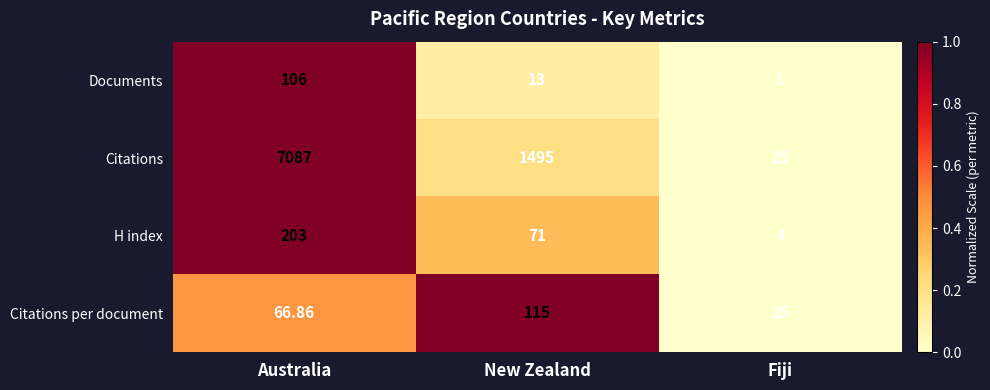

Where is Documents nearest to the value 53?

New Zealand